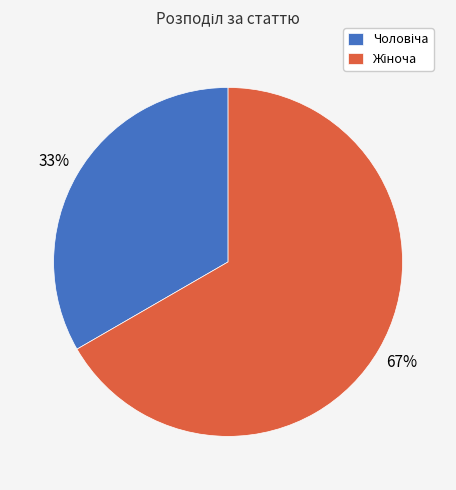

To the nearest percent, what is the average slice percentage?

50%